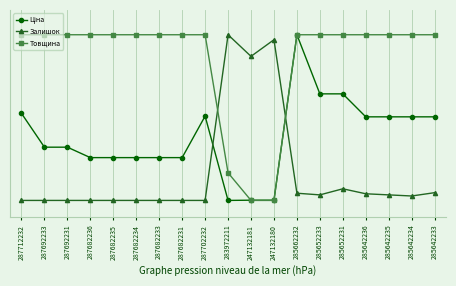

Between which two adjacent categories do Залишок and Ціна first intersect?

287702232 and 283972211